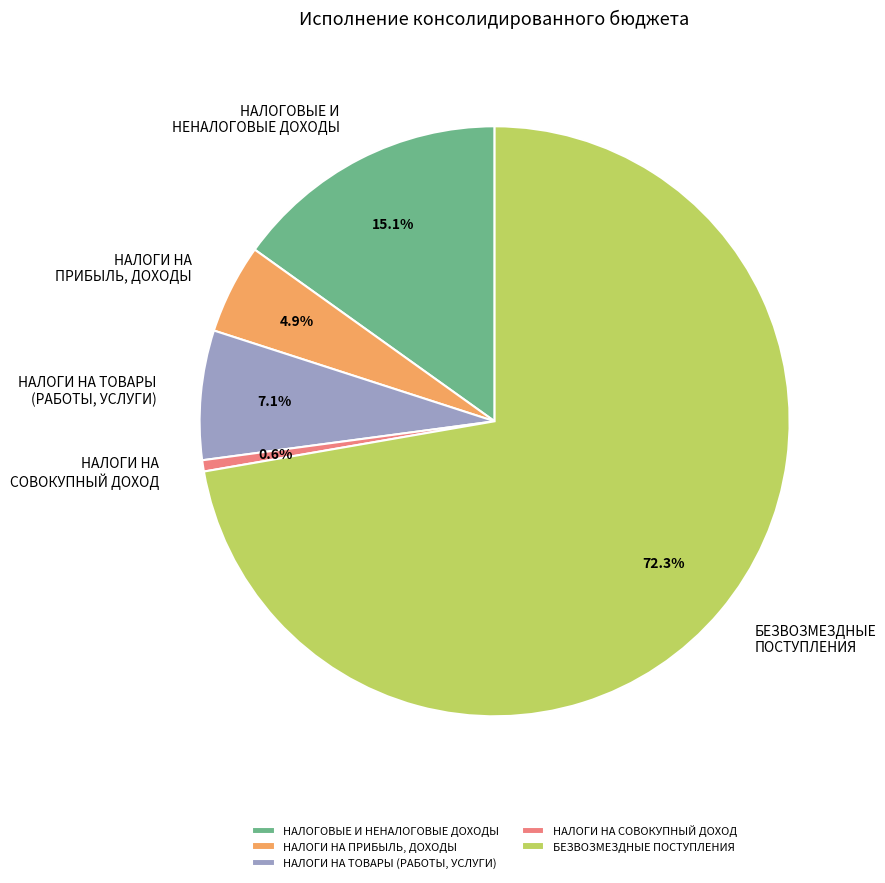

To the nearest percent, what is the difference between the БЕЗВОЗМЕЗДНЫЕ ПОСТУПЛЕНИЯ and НАЛОГИ НА ТОВАРЫ (РАБОТЫ, УСЛУГИ) slice percentages?

65%